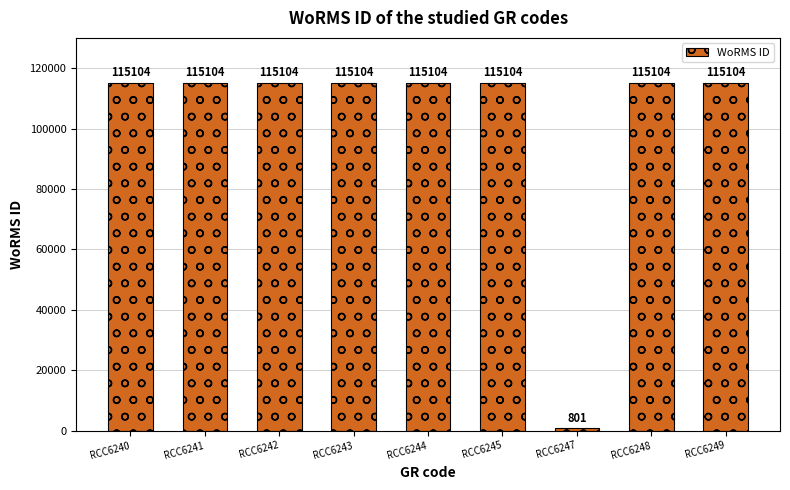

What is the value of the 5th bar from the left?

115104